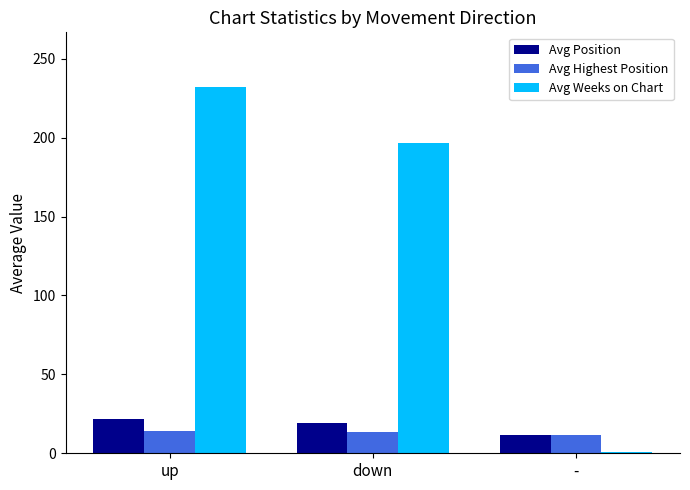

What is the label of the 2nd bar from the left?

down